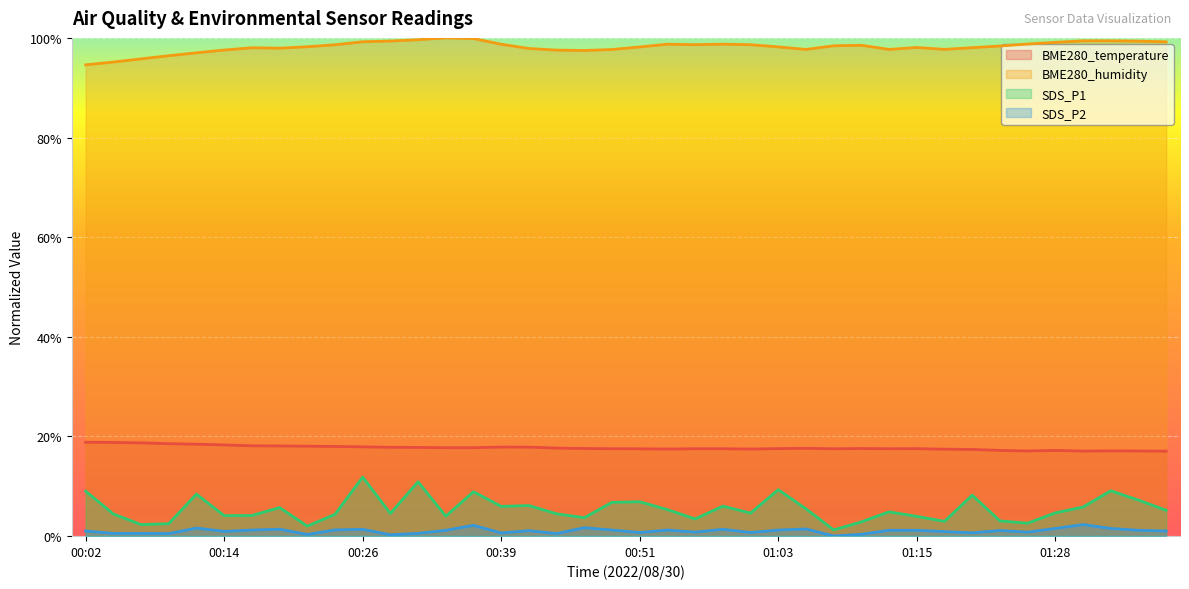

The BME280_humidity series shows 156.9 at 00:41. True or false?

False